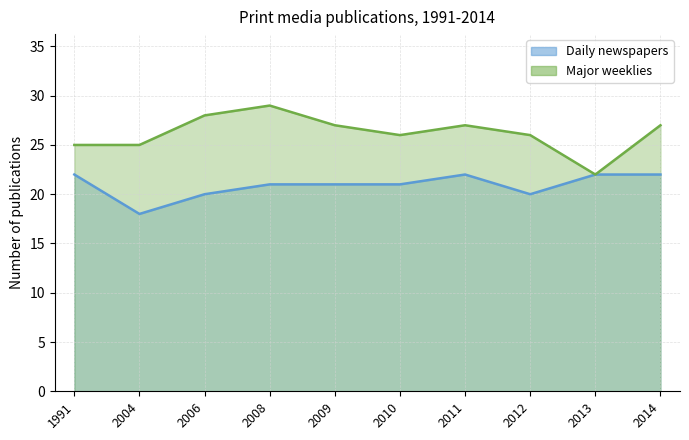

True or false: Daily newspapers has more than 2 interior local peaks.

False